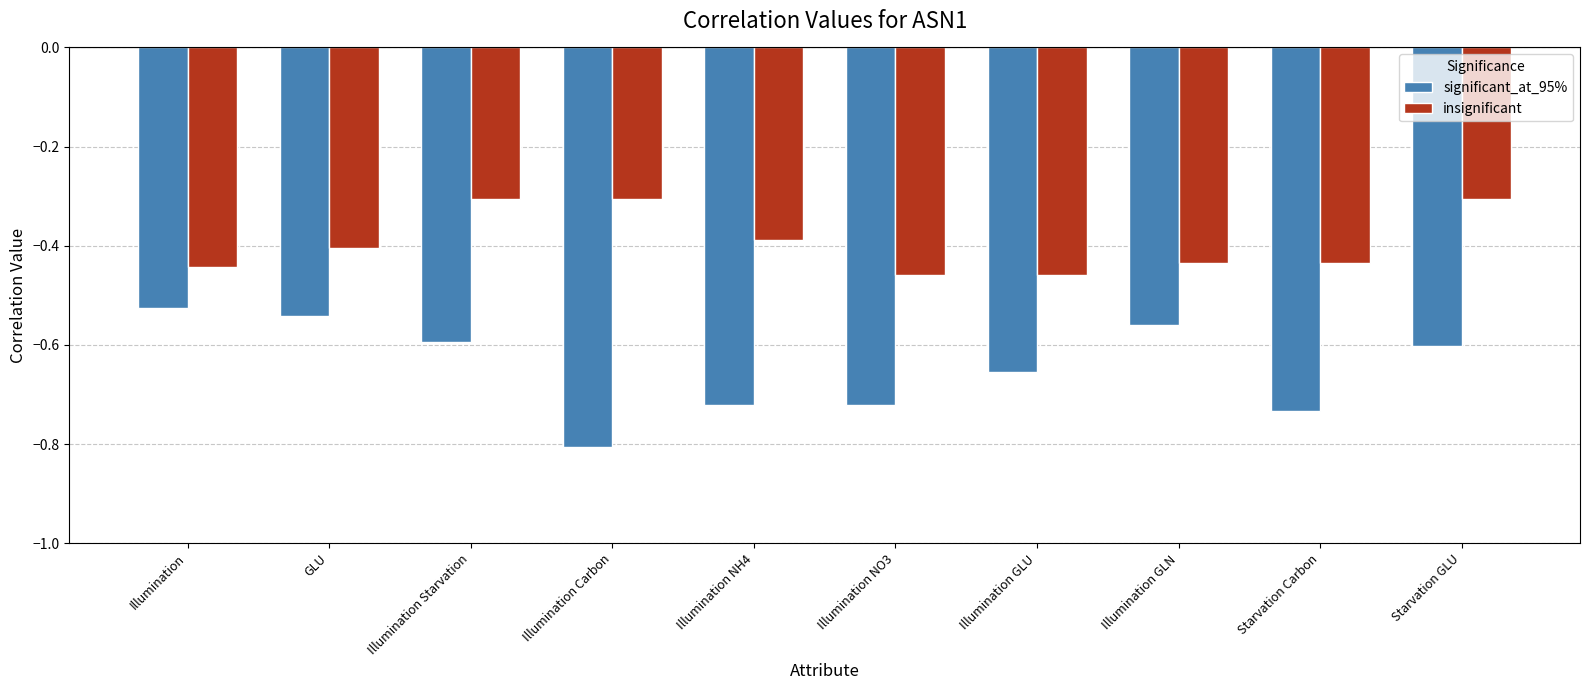

Which series has the widest spread of values?

significant_at_95%